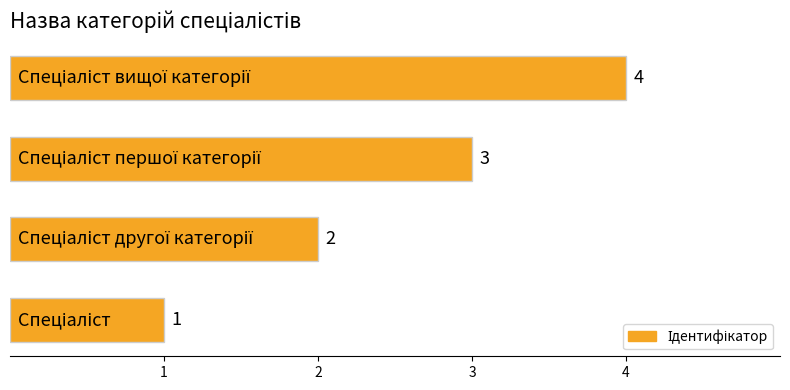

What is the difference between the maximum and minimum values?

3